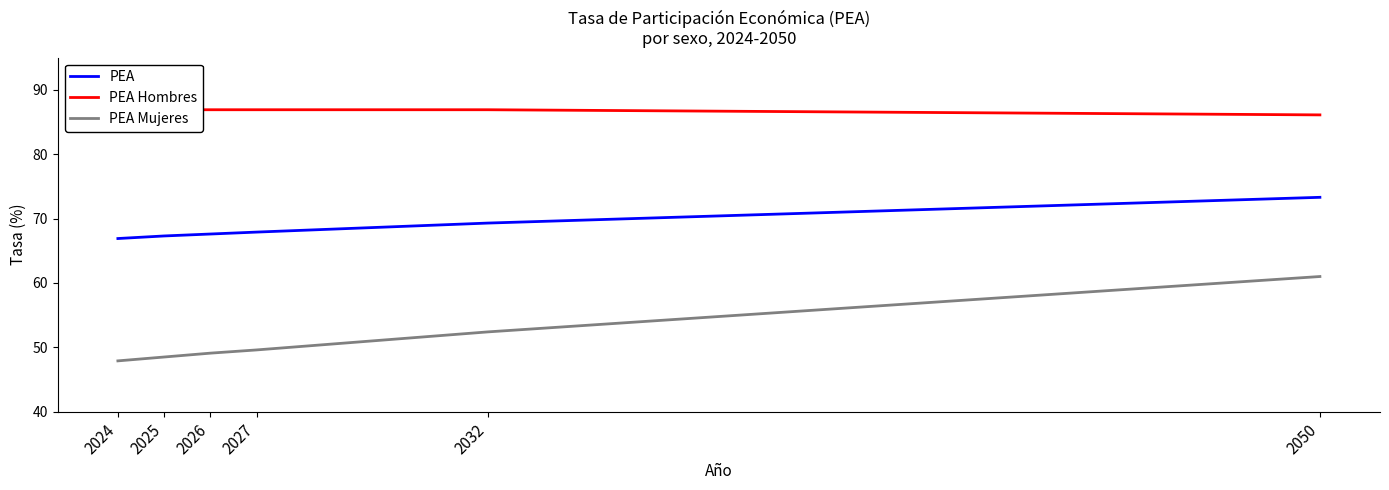

Which series changed the most between 2027 and 2032?

PEA Mujeres